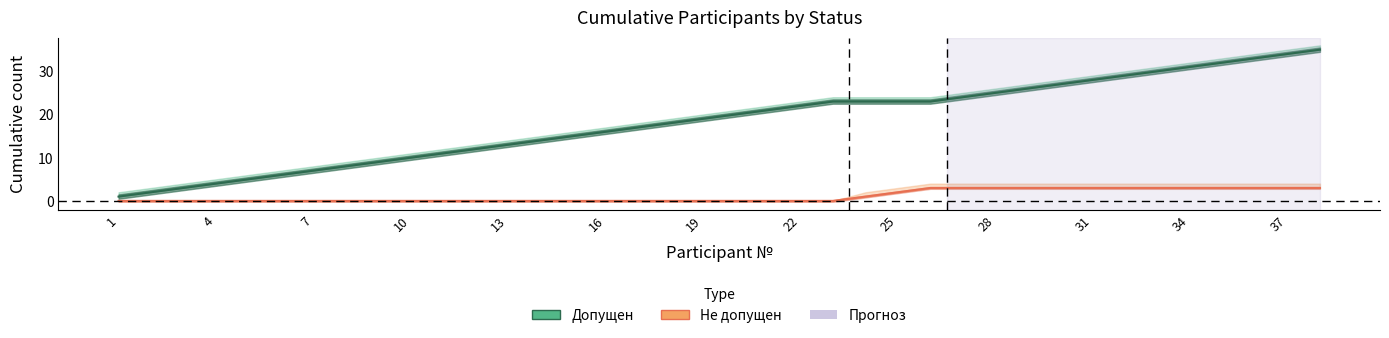

Between 15 and 25, which is larger?

25